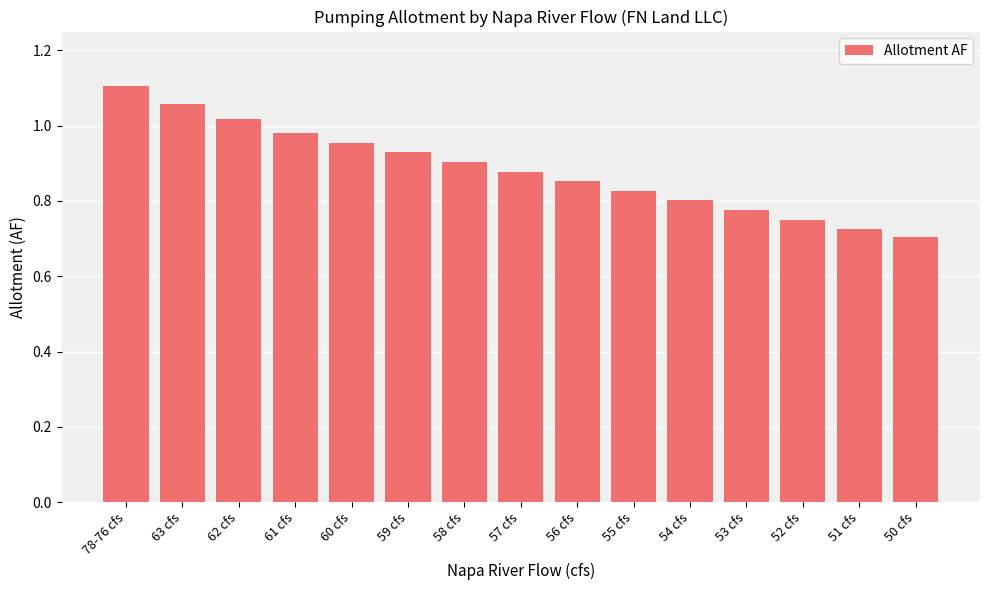

What is the sum of all values?

13.3